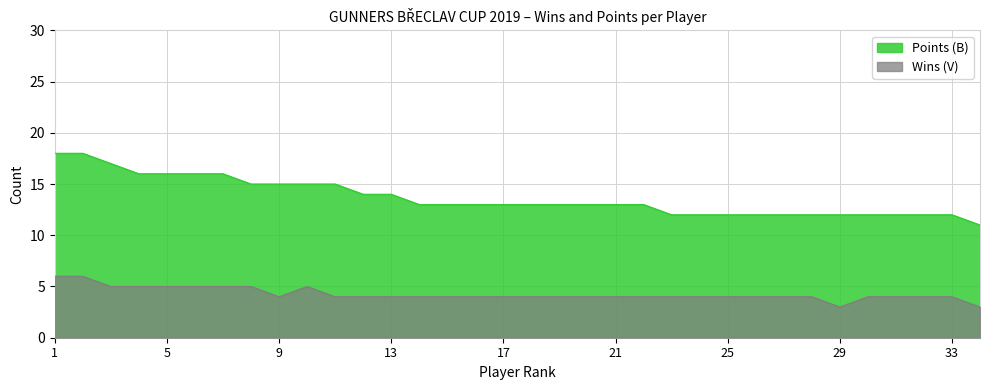

What is the label of the 18th point from the left?

ŠKORPÍK Miroslav